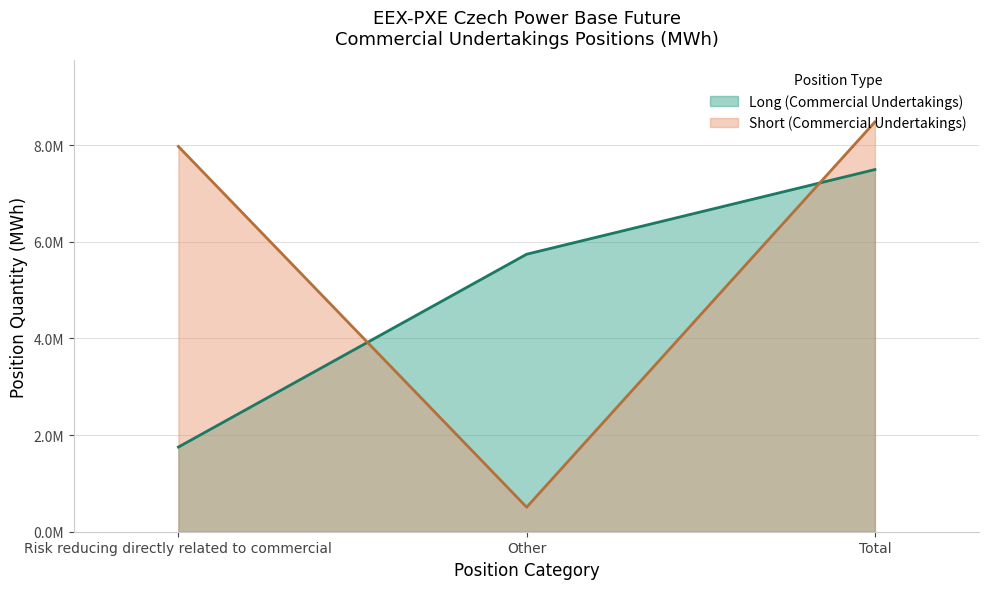

Reading right to left, transcribe all the data shown in this chart.

Long (Commercial Undertakings): Total=7495132	Other=5743130	Risk reducing directly related to commercial=1752002
Short (Commercial Undertakings): Total=8480569	Other=507484	Risk reducing directly related to commercial=7973085